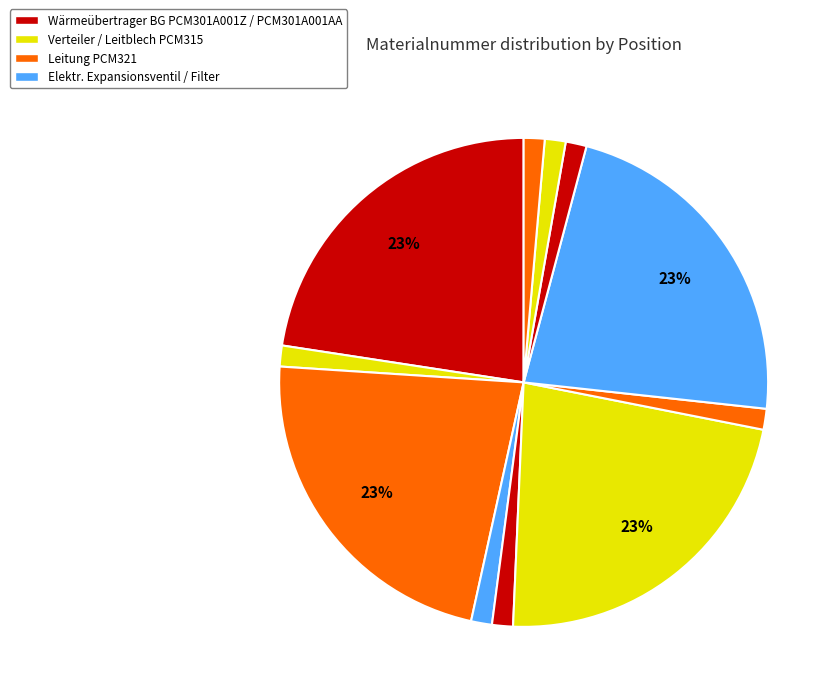

Count the number of slices in the pie.

11